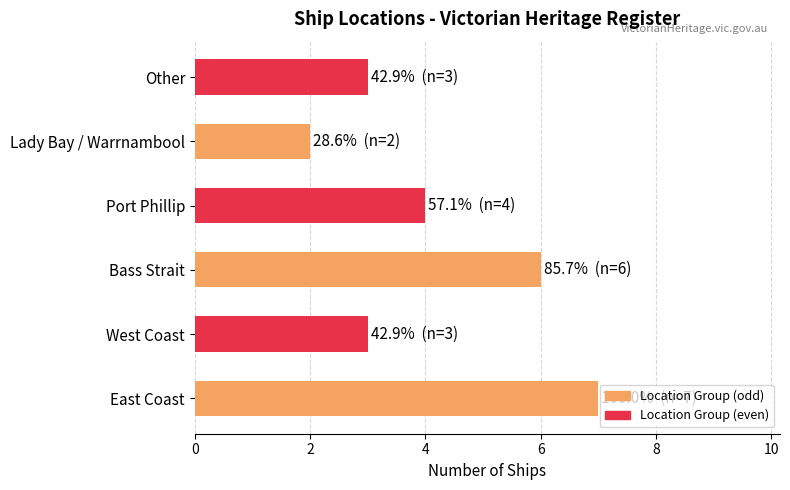

How many data points does each series have?

6